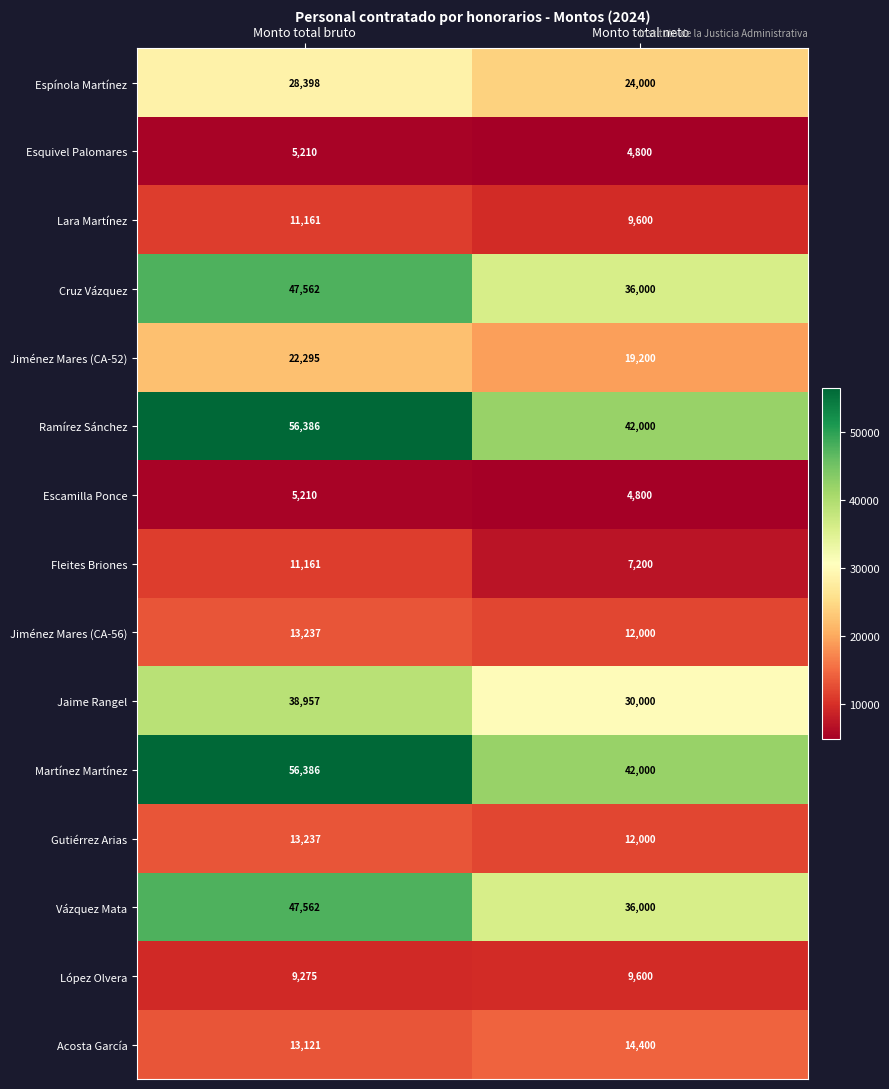

What is the sum of the Acosta García values at Monto total neto and Monto total bruto?

27521